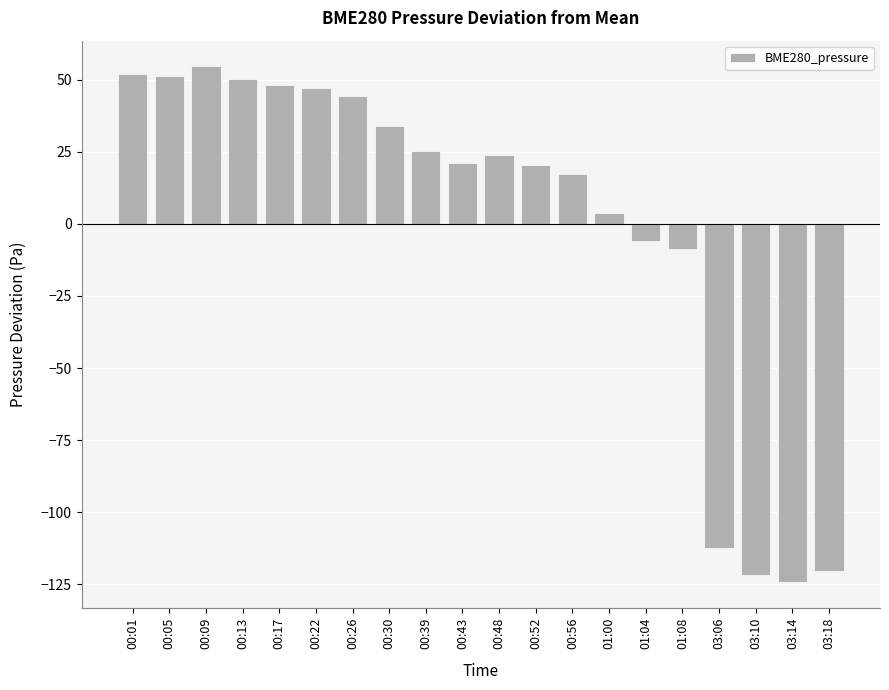

The value at 00:09 is 54.6. True or false?

True